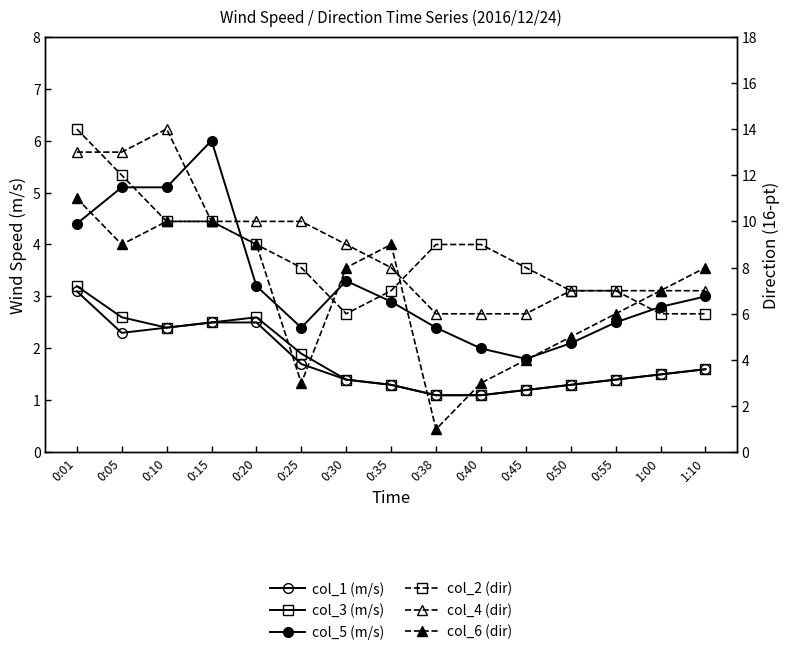

What are all the series names shown in the legend?

col_1 (m/s), col_3 (m/s), col_5 (m/s), col_2 (dir), col_4 (dir), col_6 (dir)